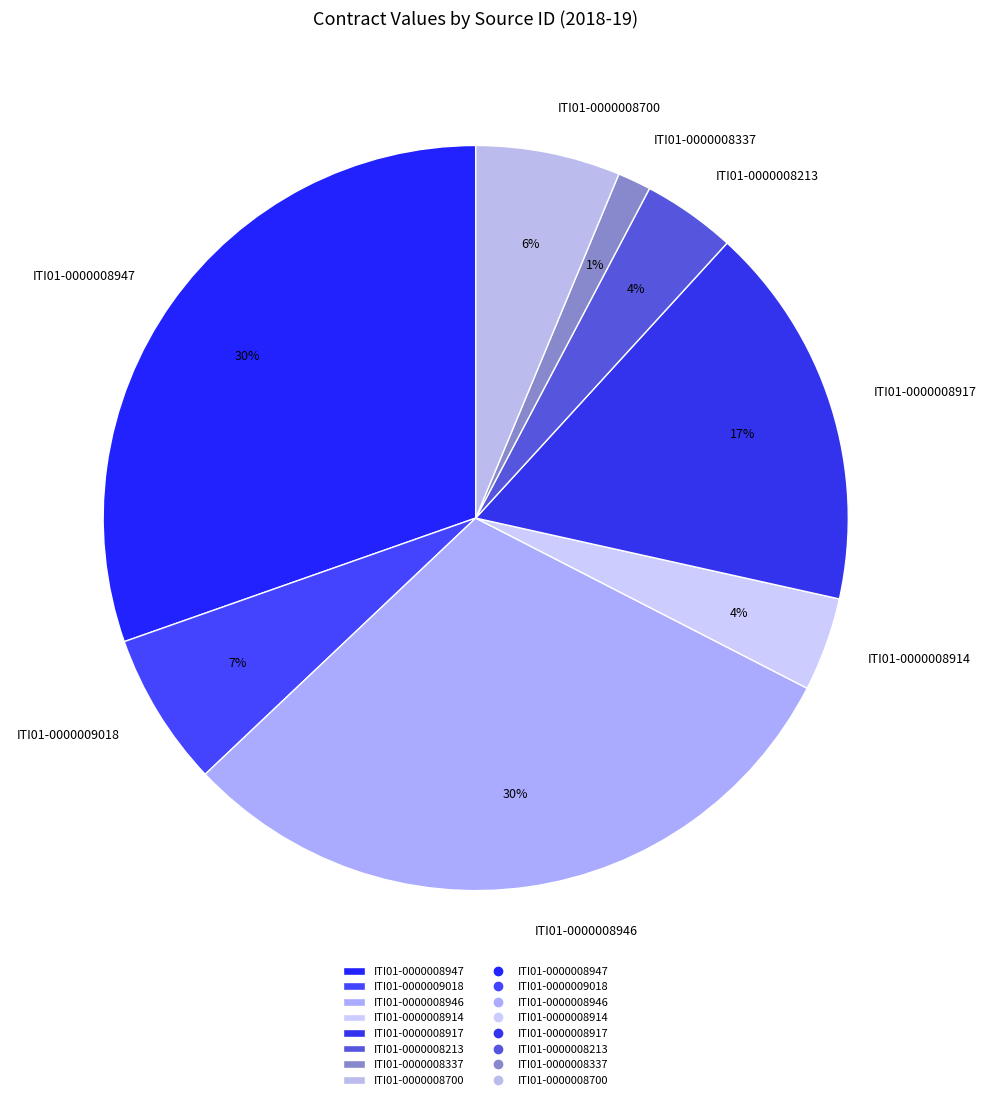

To the nearest percent, what percentage of the pie is ITI01-0000008947?

30%